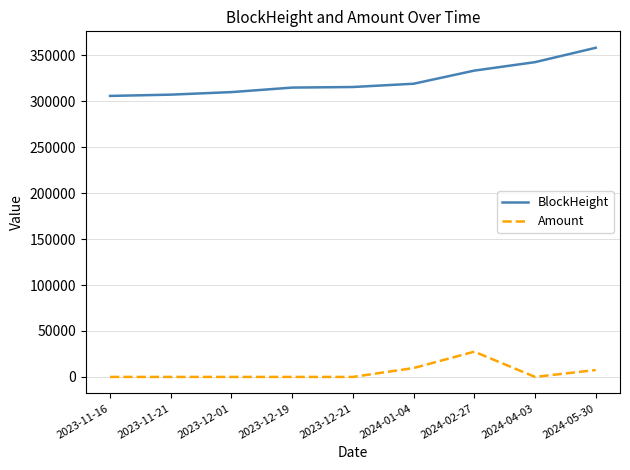

Is this an area chart (filled region under the line)?

No